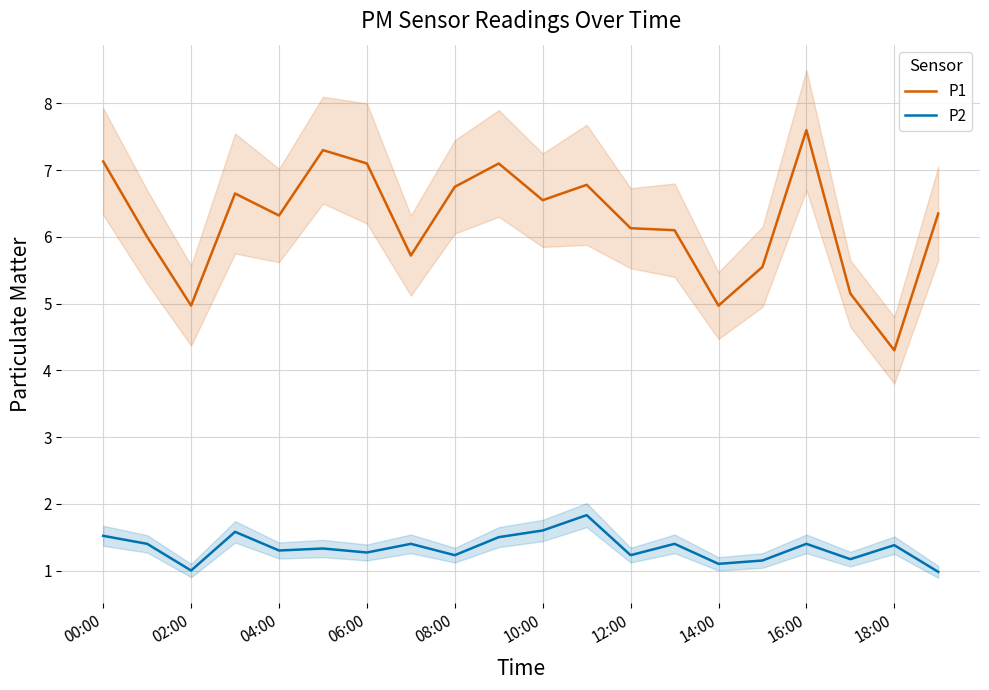

What is the highest value of the P1 series?

7.6